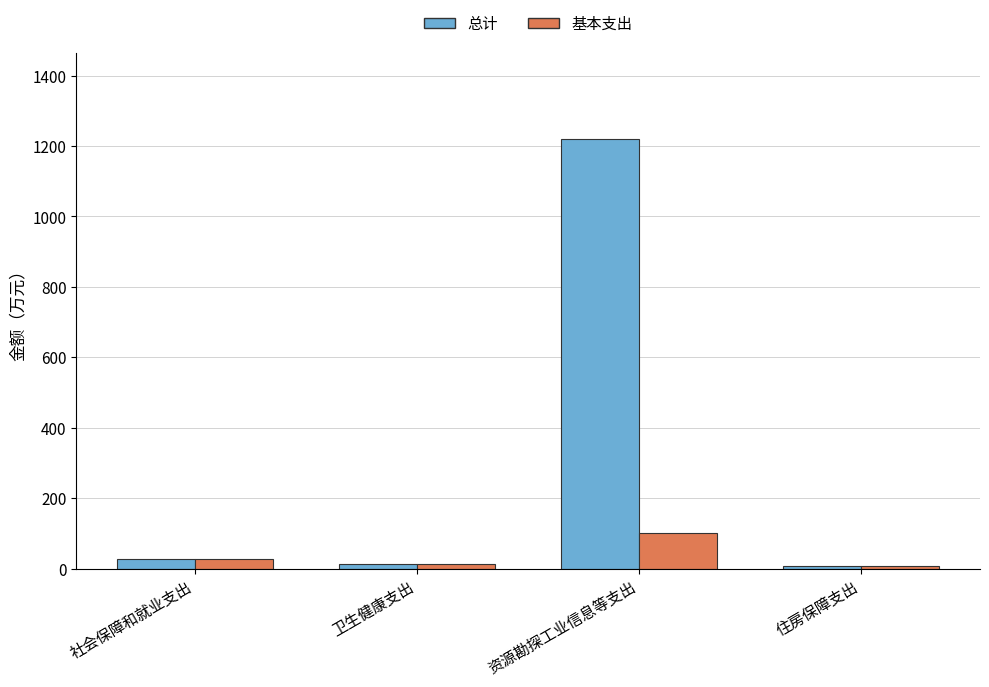

List the series in order of their peak value, lowest first.

基本支出, 总计